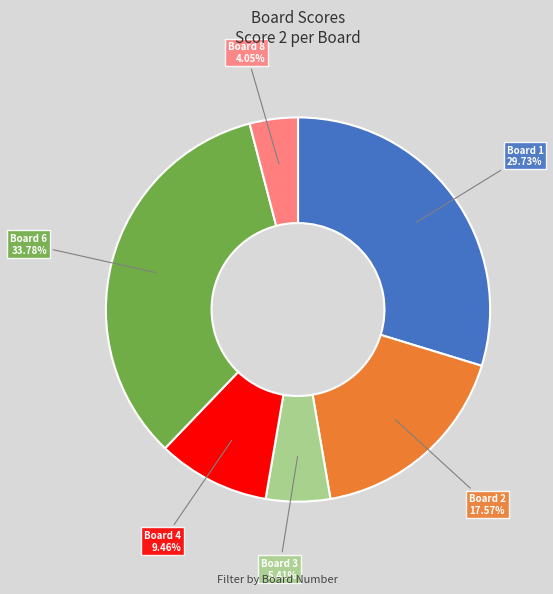

Is there any slice that represents more than half of the pie?

No